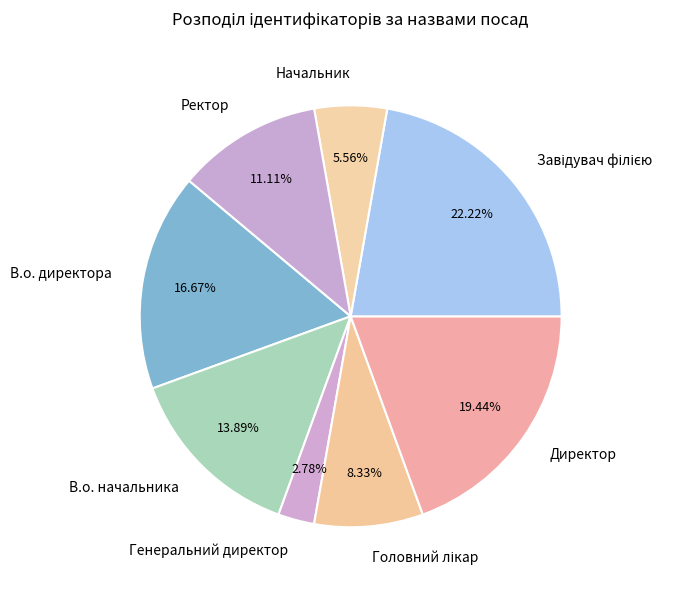

How many segments does this pie chart have?

8